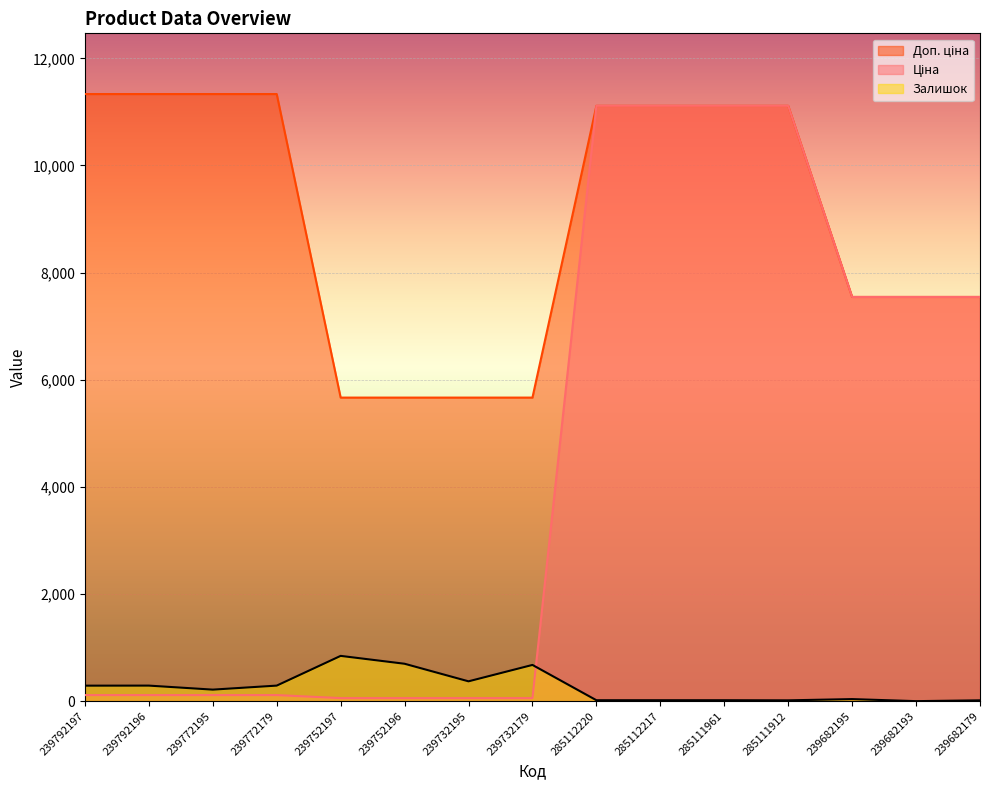

What is the maximum value for Залишок?

845.0